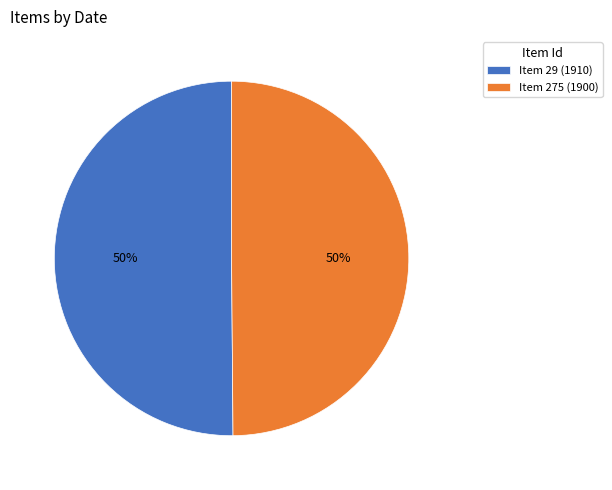

How many segments does this pie chart have?

2